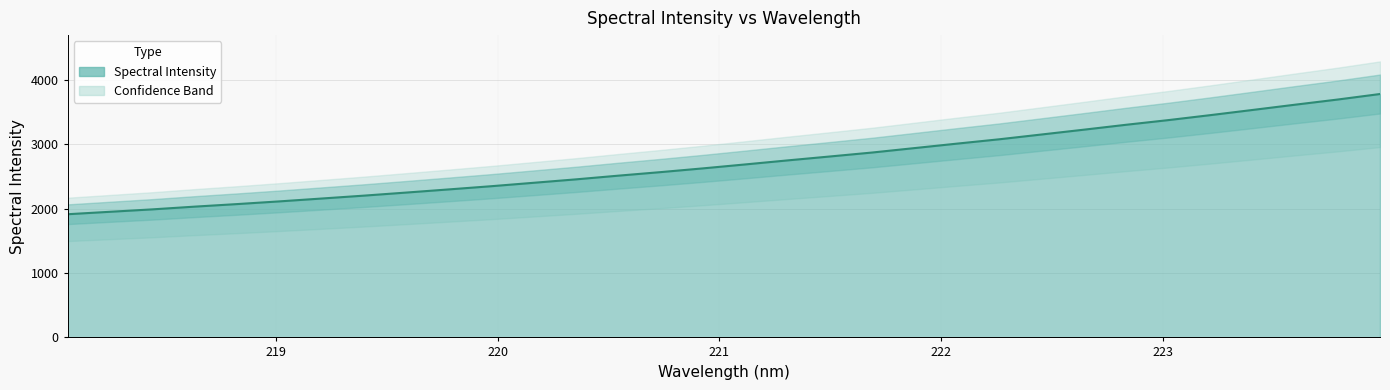

What is the ratio of the value at 222.8355 to the value at 223.408?

0.9